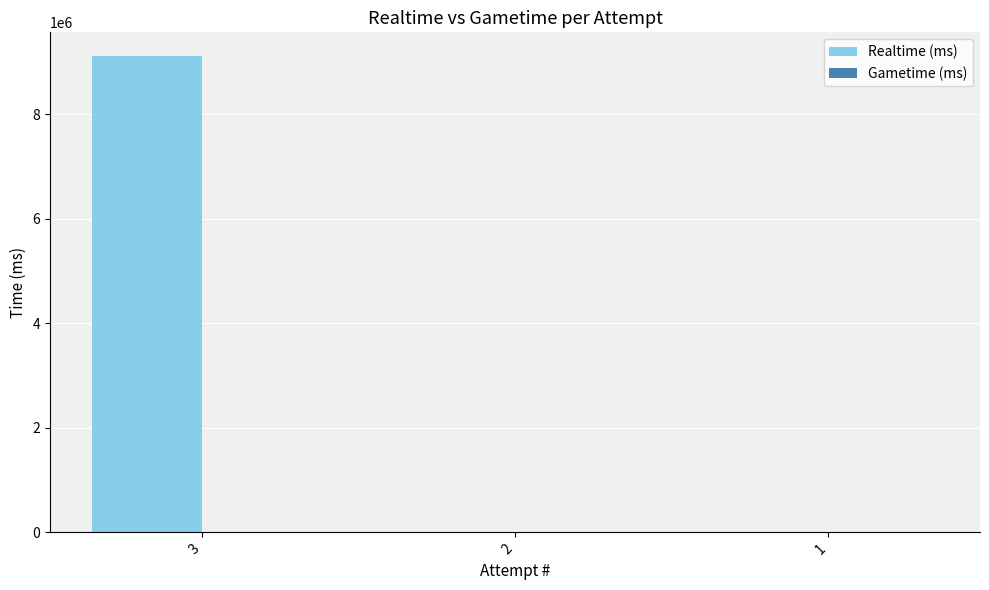

Are the bars horizontal?

No